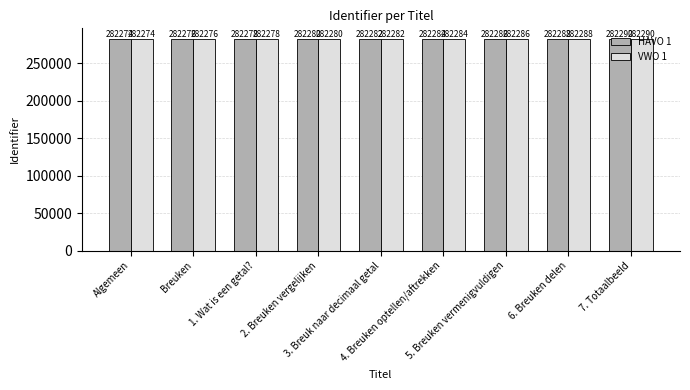

Does the chart contain any negative values?

No